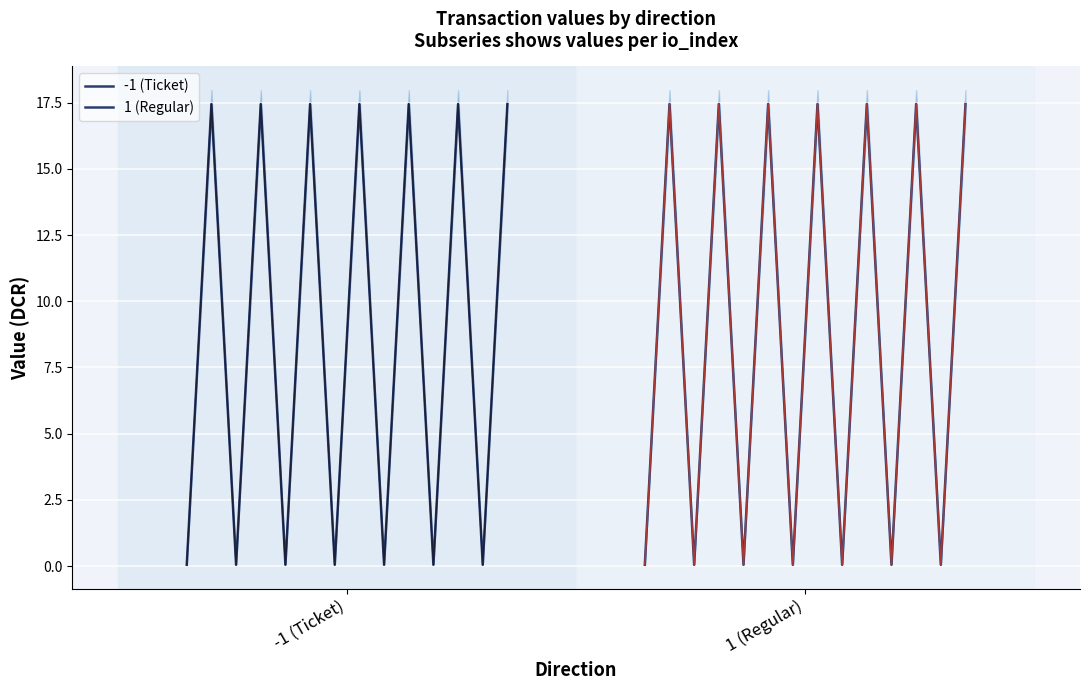

At how many categories does at least one series exceed 15?

7